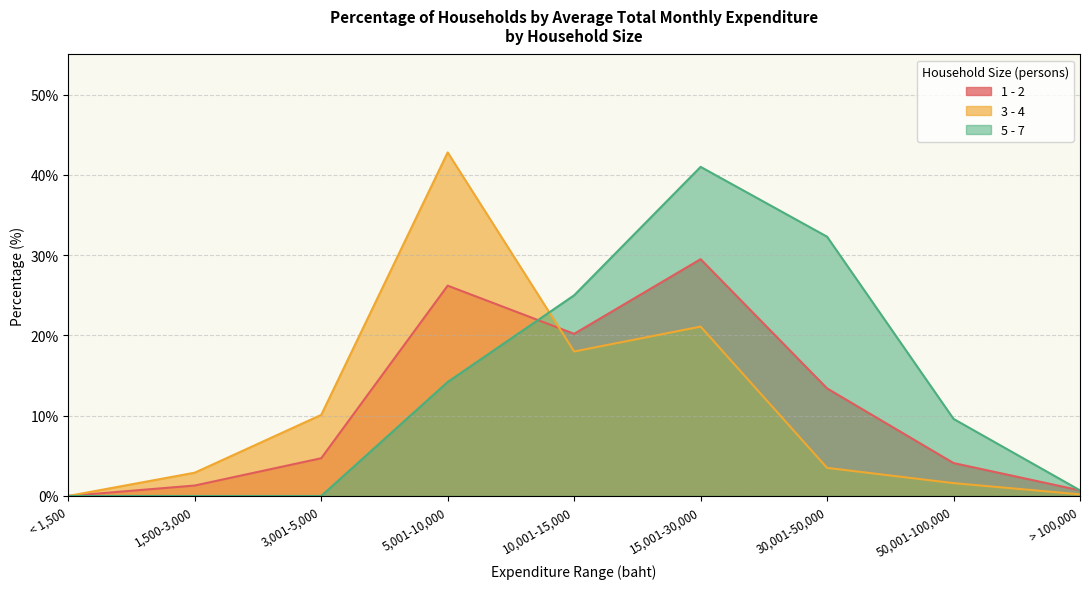

How many data points does each series have?

9